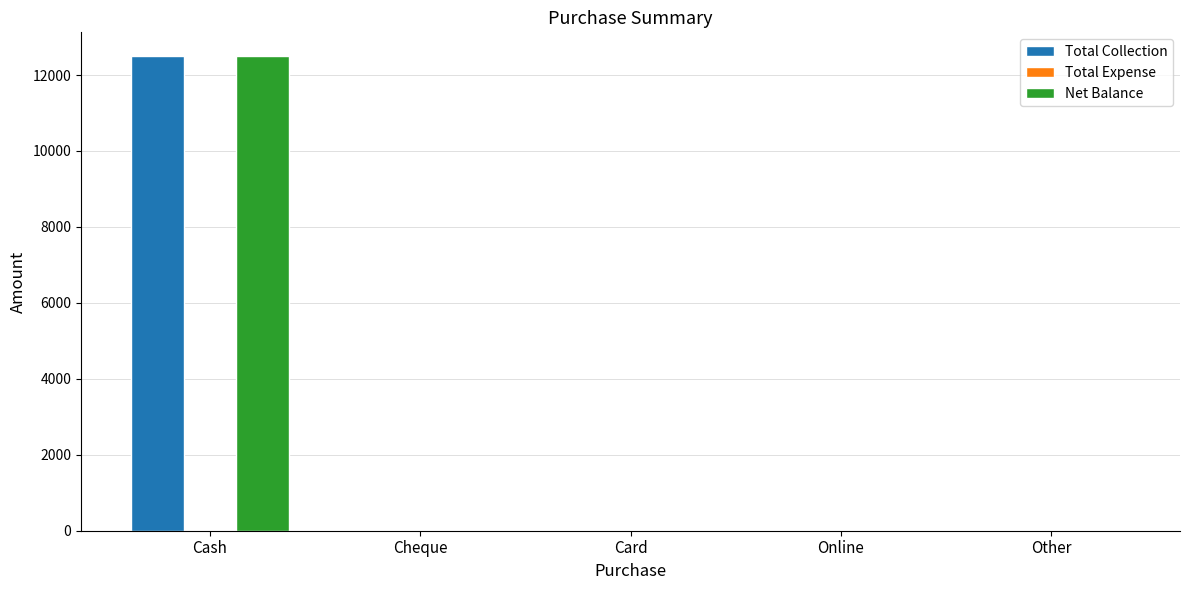

Is it true that Total Collection equals 5565 at Cash?

False